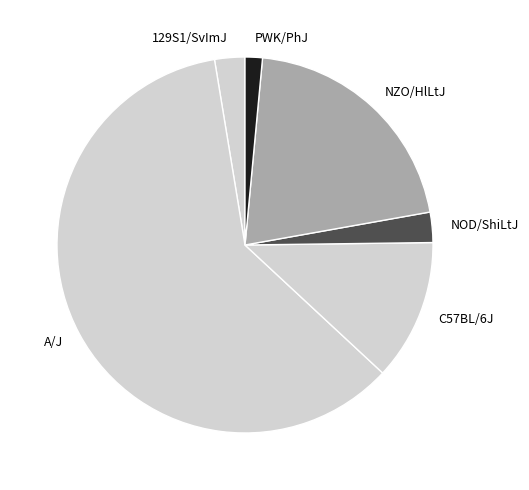

Which category has the smallest portion of the pie?

PWK/PhJ